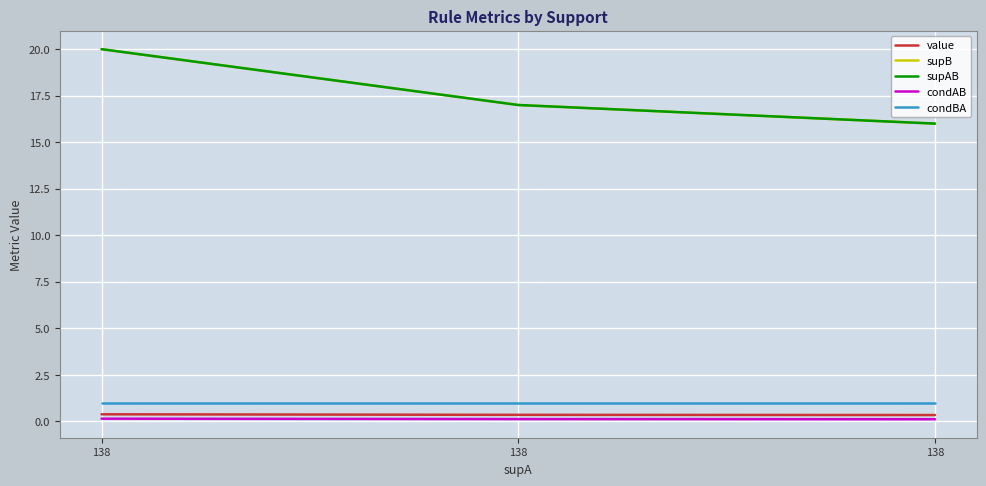

Is this an area chart (filled region under the line)?

No